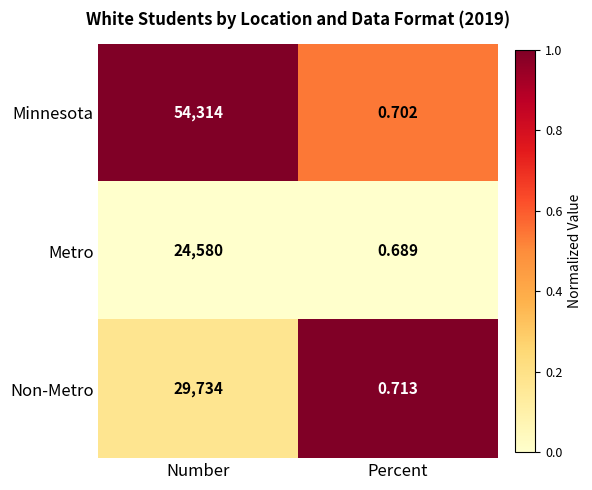

Between Number and Percent, which series saw the biggest shift?

Minnesota